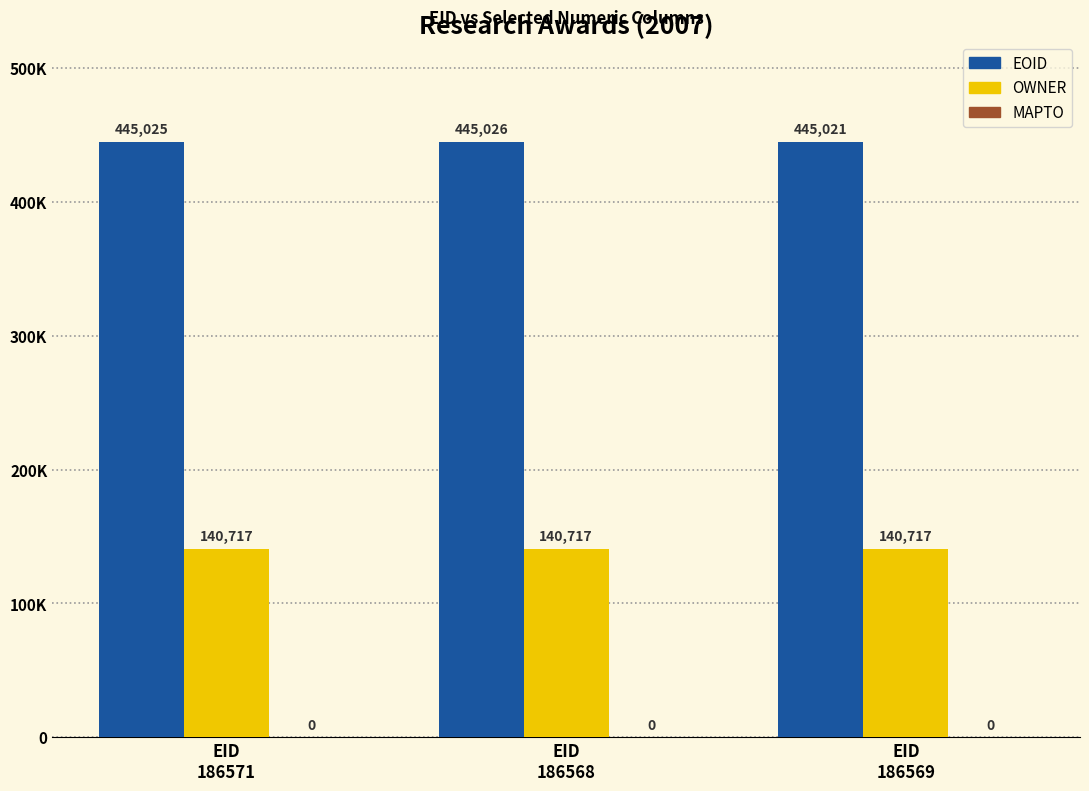

True or false: OWNER has a value of 140717 at EID
186569.

True